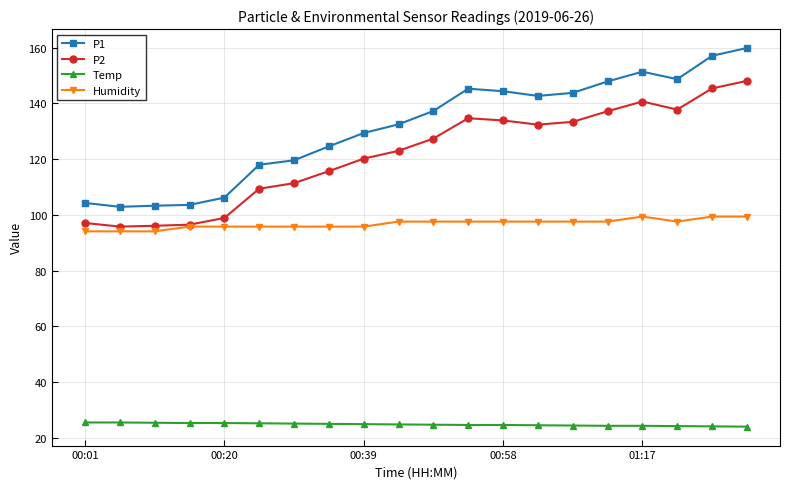

True or false: Humidity and P1 intersect in this chart.

False